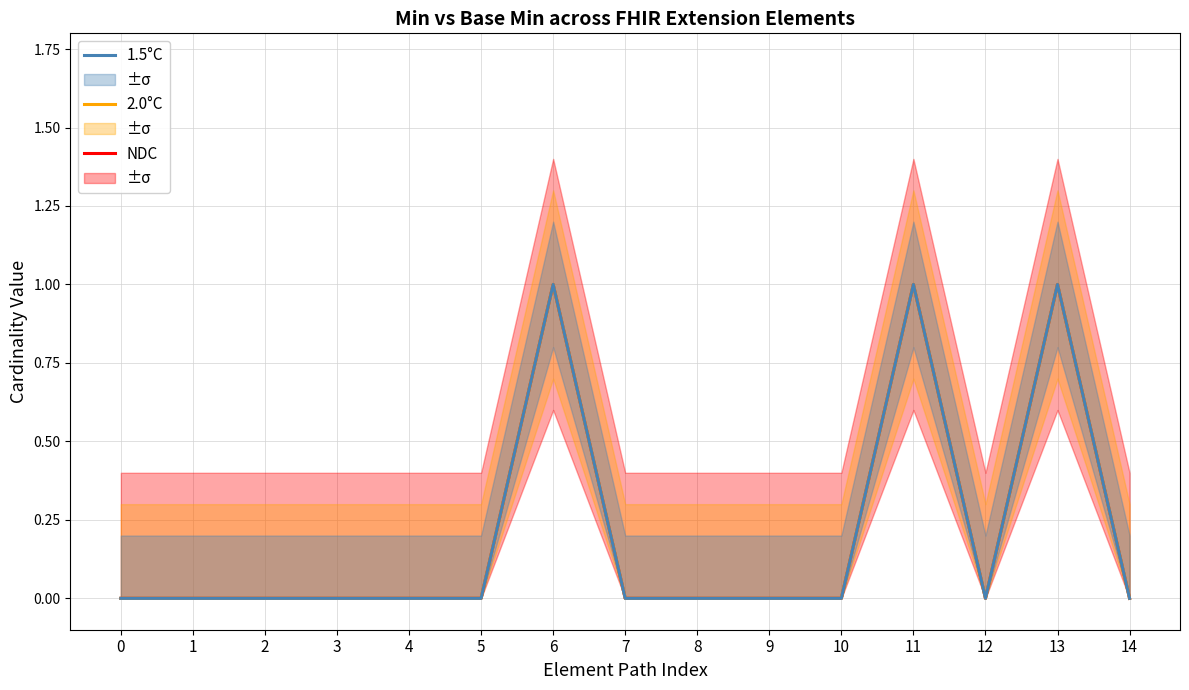

Rank the series at 1 from lowest to highest value.

NDC, 2.0°C, 1.5°C